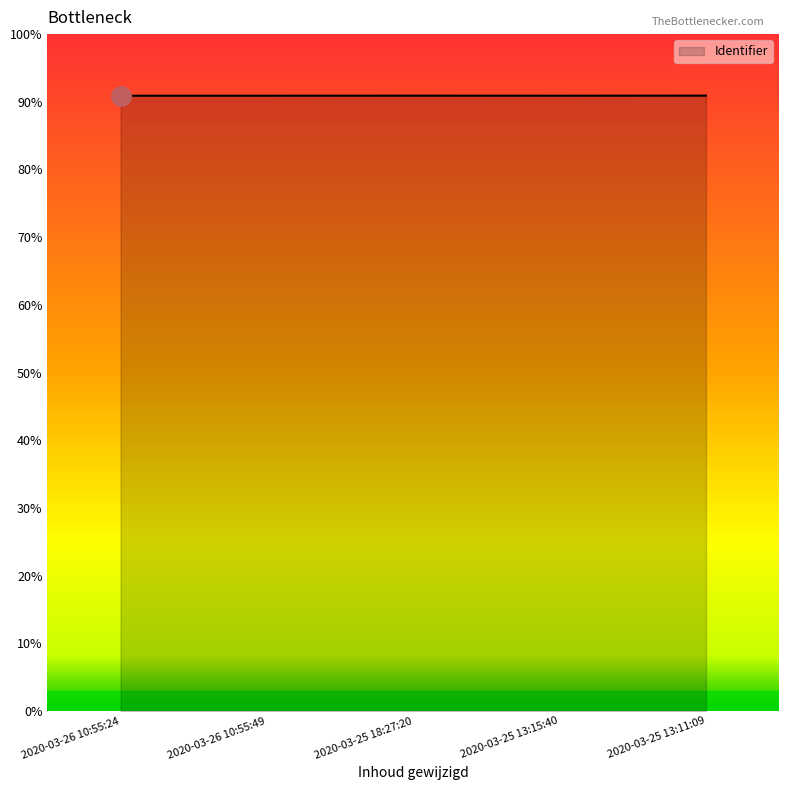

List the labels in order of value, smallest first.

2020-03-26 10:55:24, 2020-03-26 10:55:49, 2020-03-25 13:15:40, 2020-03-25 18:27:20, 2020-03-25 13:11:09